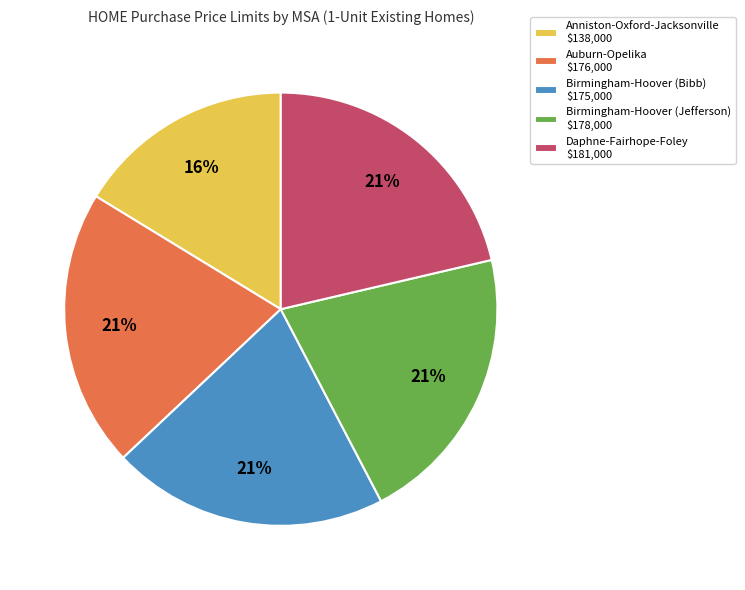

Is it true that Anniston-Oxford-Jacksonville is 27% of the pie?

False